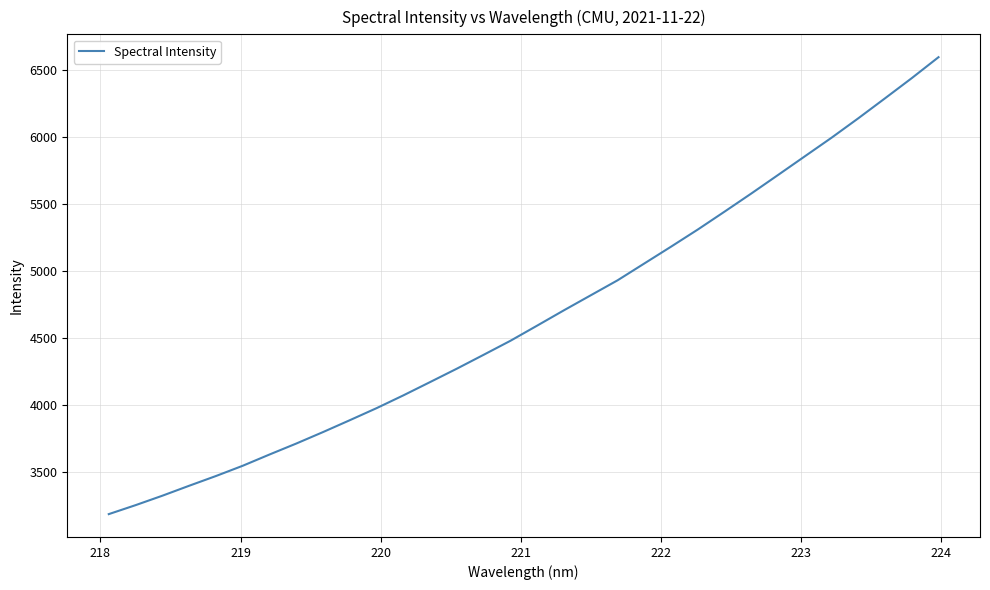

What is the smallest value displayed?

3185.6